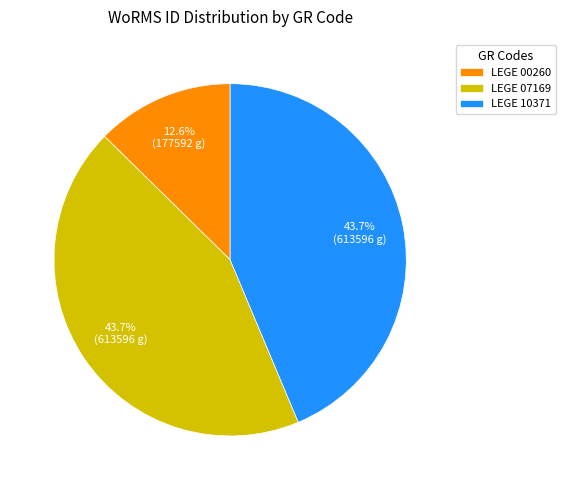

Which has a higher value, LEGE 07169 or LEGE 00260?

LEGE 07169